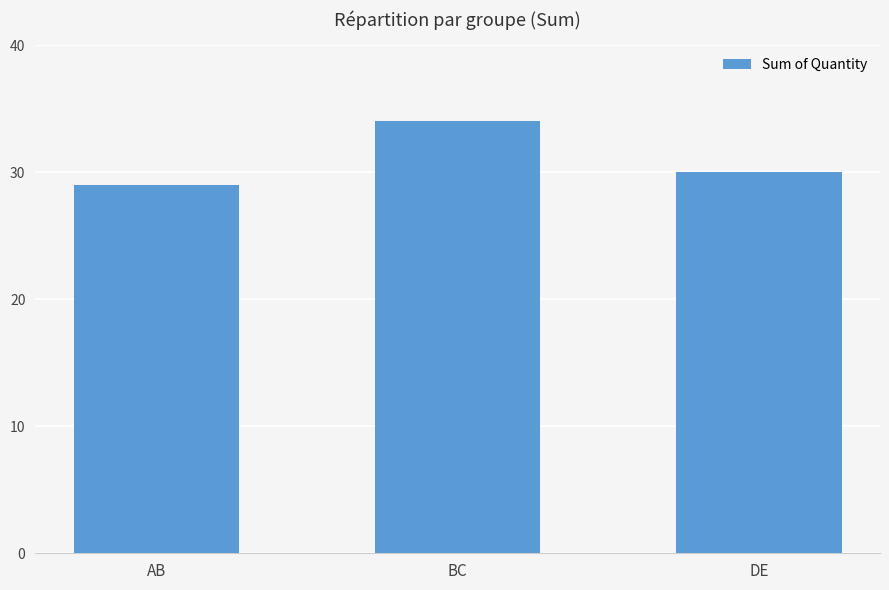

What is the label of the 3rd bar from the left?

DE